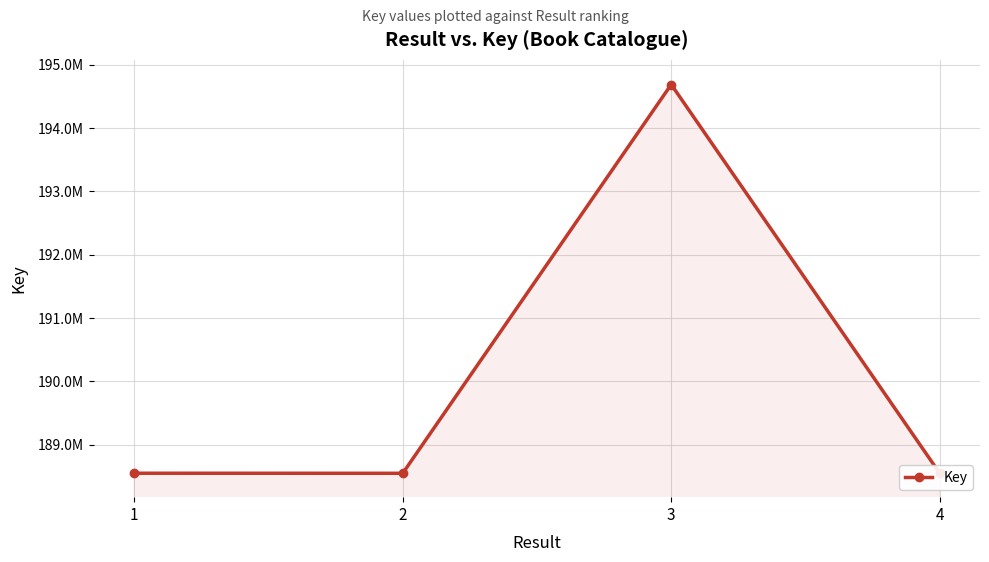

How many lines are shown in the chart?

1